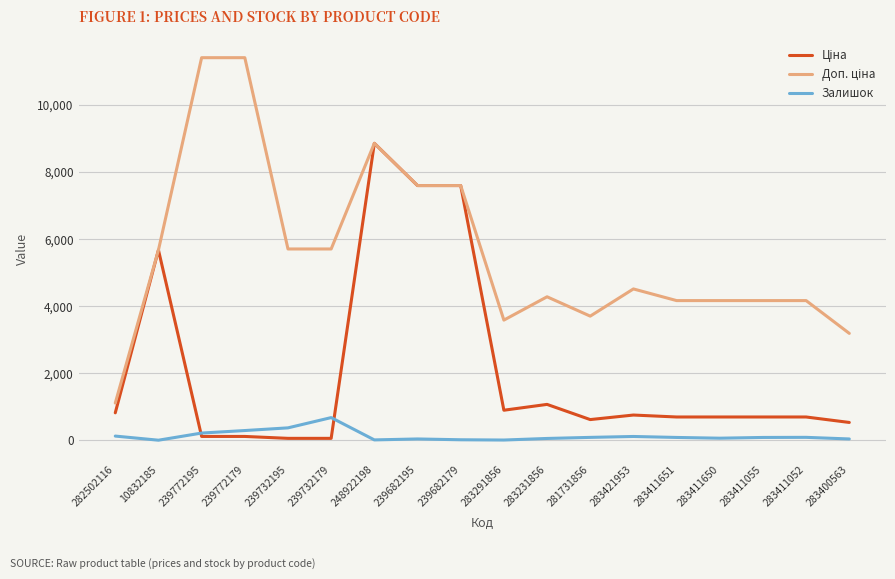

How many categories are shown in the chart?

18